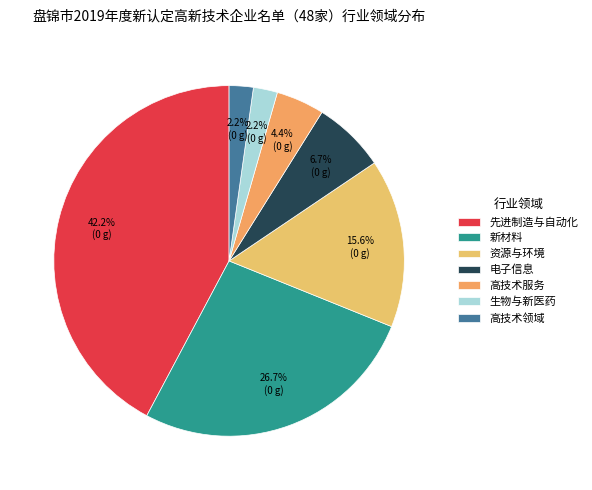

Which category has the smallest portion of the pie?

生物与新医药